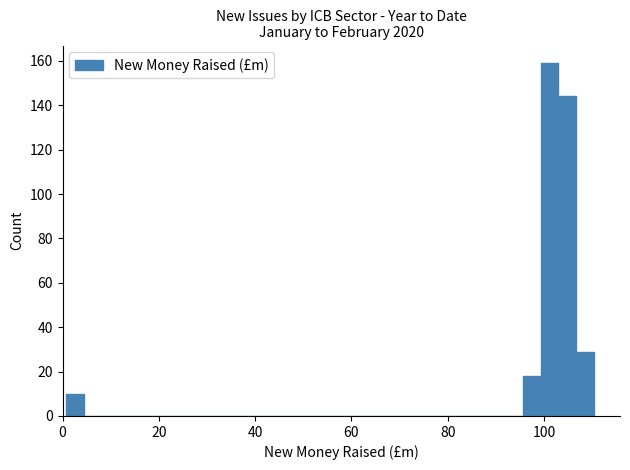

Around what value on the x-axis is the tallest bar? Give the approximate position of its centre, as read against the axis.

102